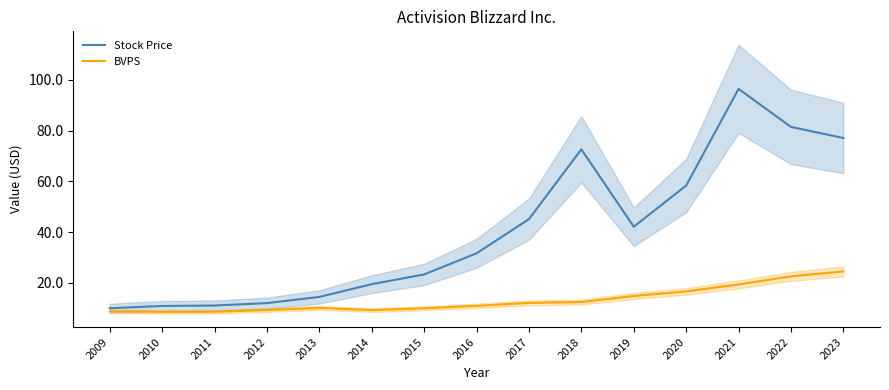

Rank the series by their average value, from lowest to highest.

BVPS, Stock Price